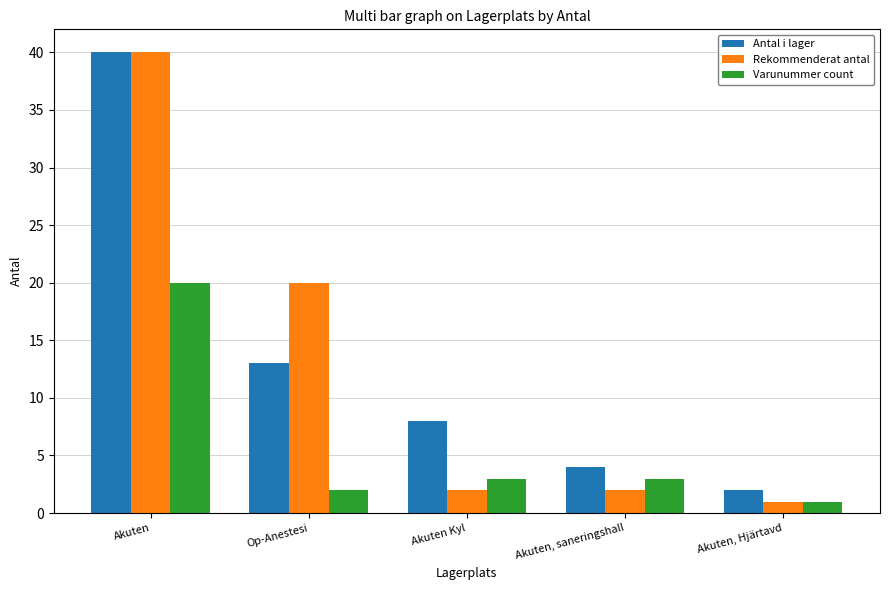

At which category is the sum across all series the highest?

Akuten